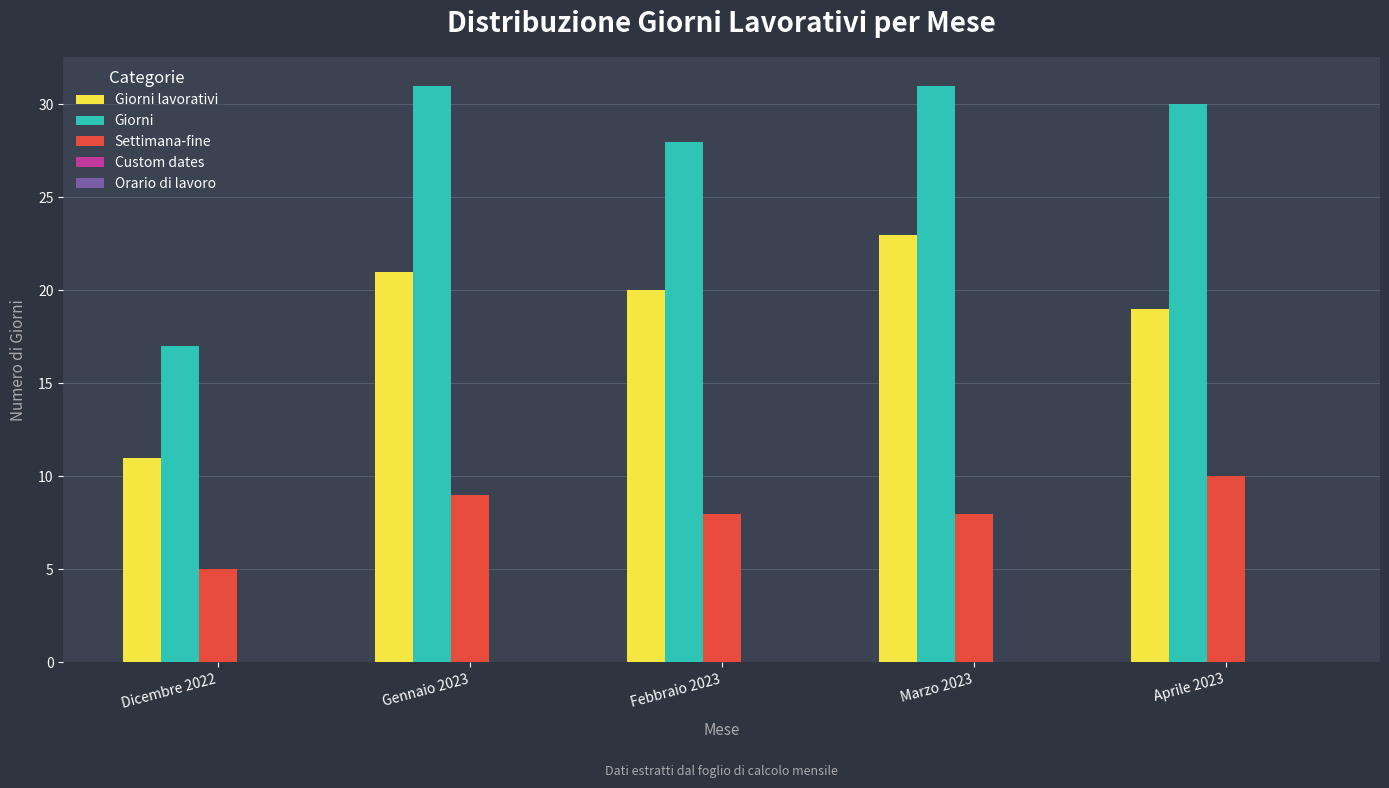

Which category has the lowest value across all series?

Dicembre 2022